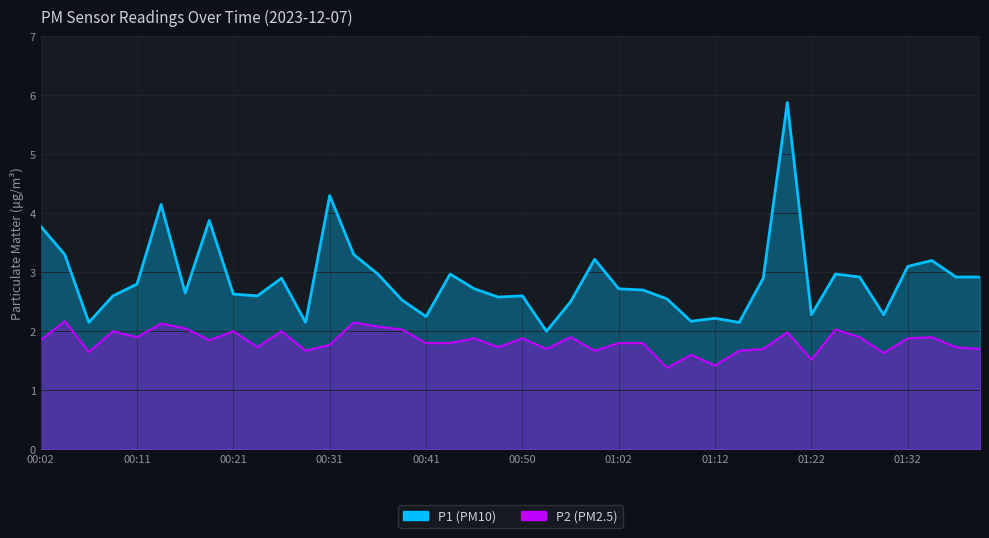

Which has a higher value, 12 or 23?

12